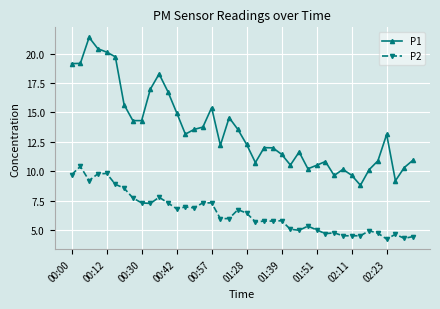

Which series has the largest total across all categories?

P1